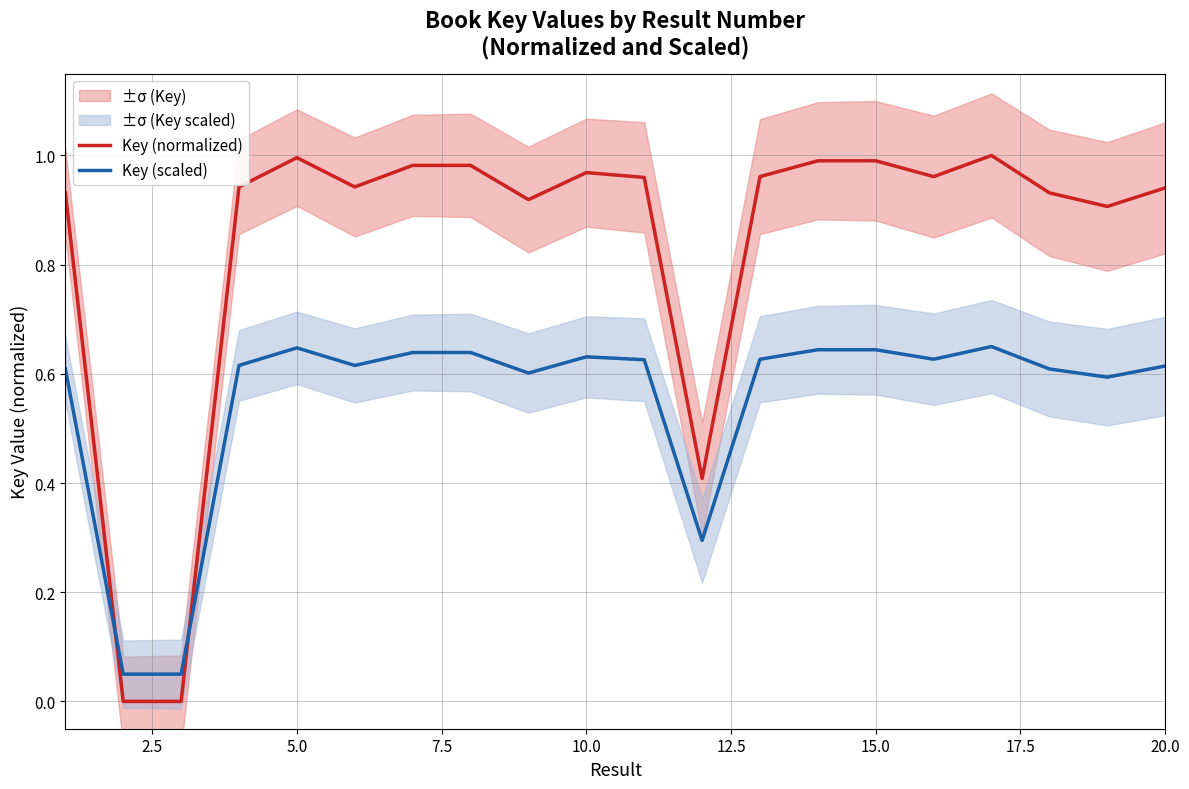

After their last crossing, which series has the higher values: Key (scaled) or Key (normalized)?

Key (normalized)